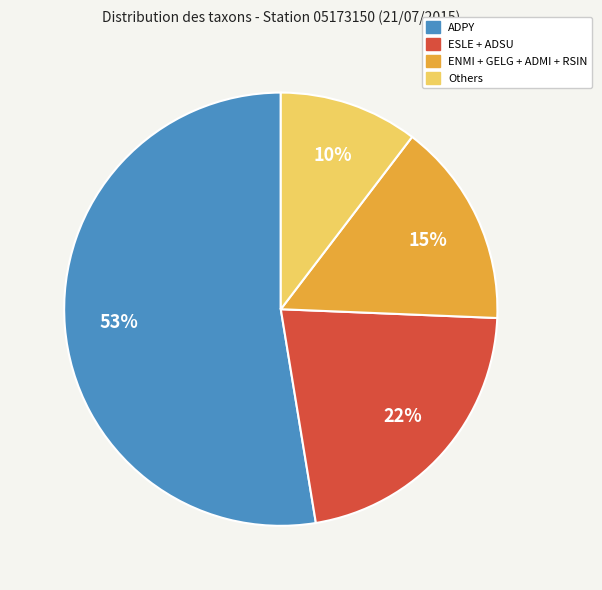

Which category has the biggest portion of the pie?

ADPY